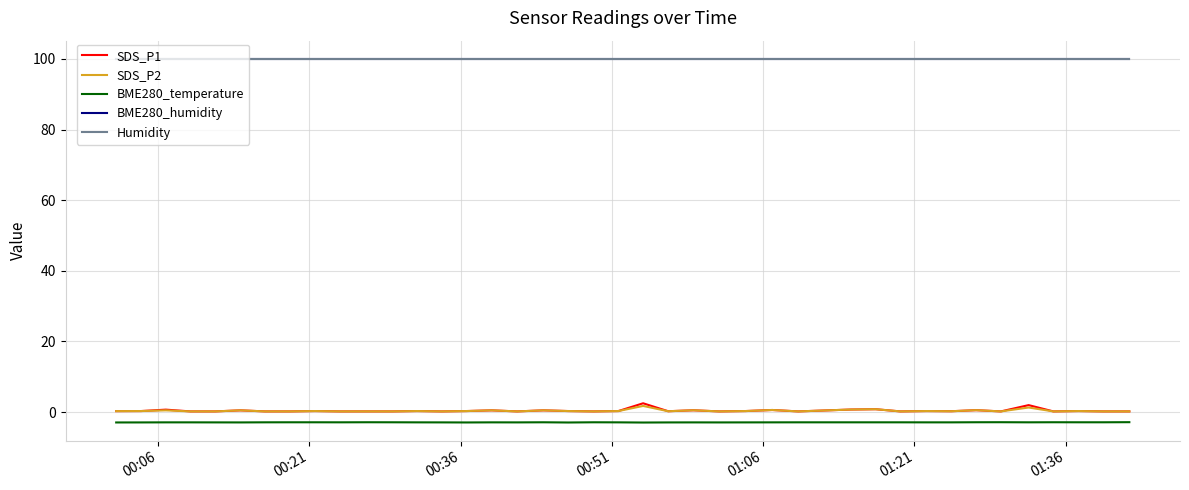

True or false: Humidity and SDS_P2 intersect in this chart.

False